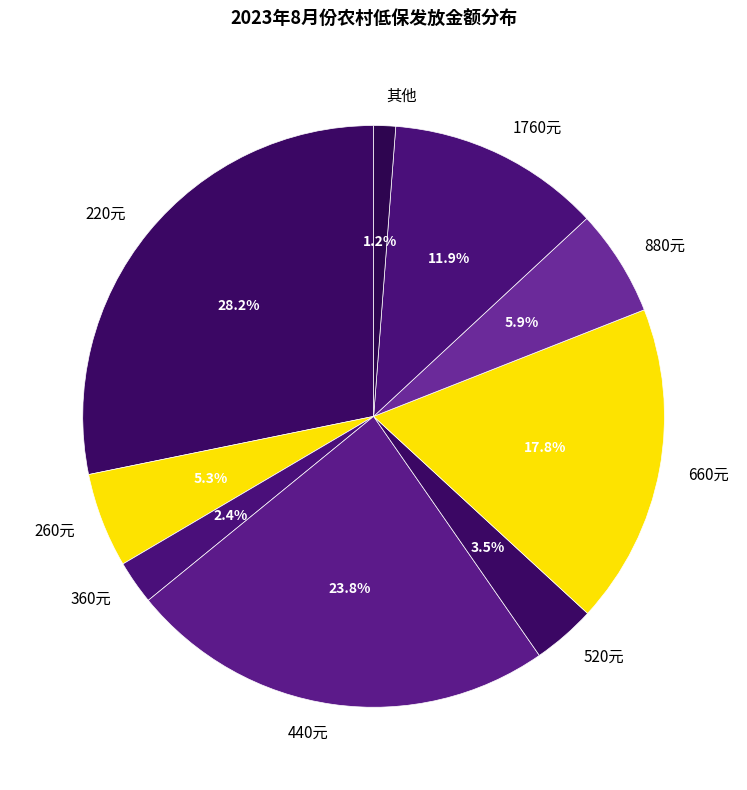

Combined, what portion of the pie is 360元 and 其他?

3.6%